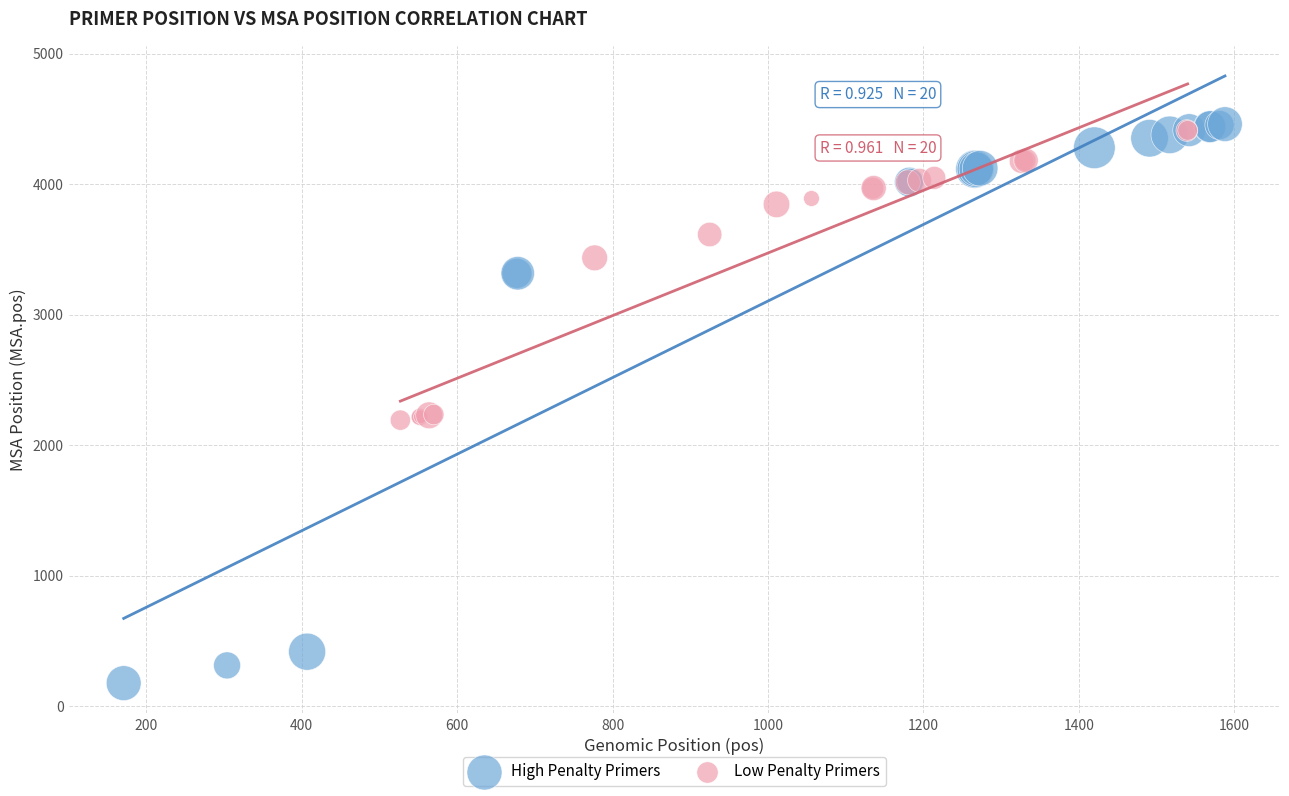

Which series has the widest spread of Y values?

High Penalty Primers